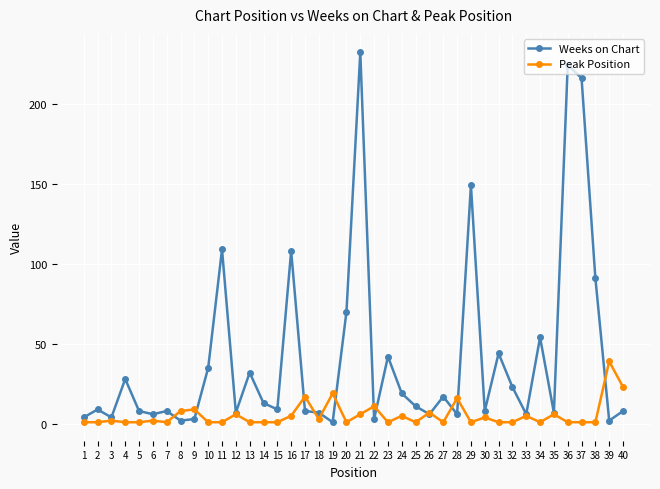

Rank the series by their average value, from lowest to highest.

Peak Position, Weeks on Chart